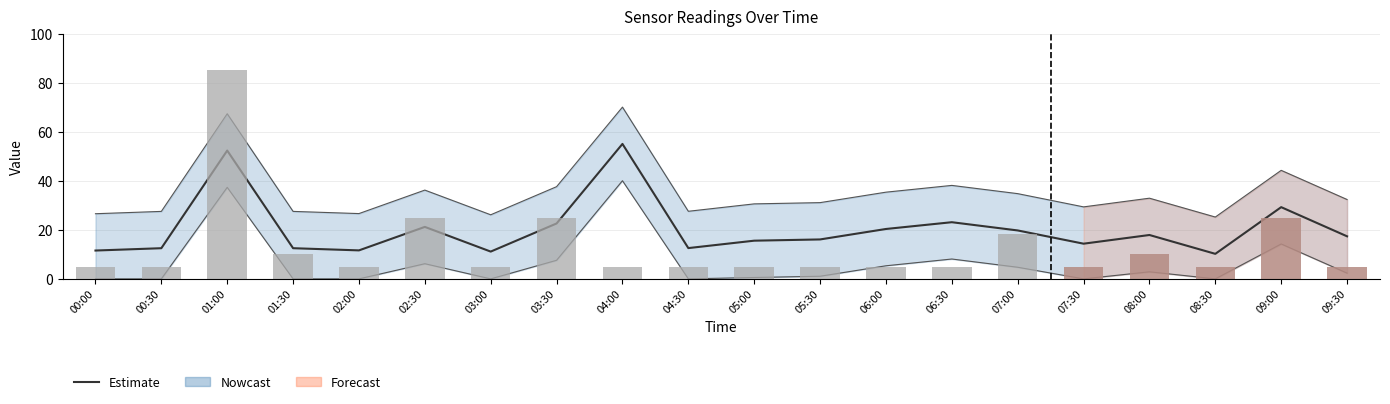

Which label corresponds to the smallest value in the chart?

00:00